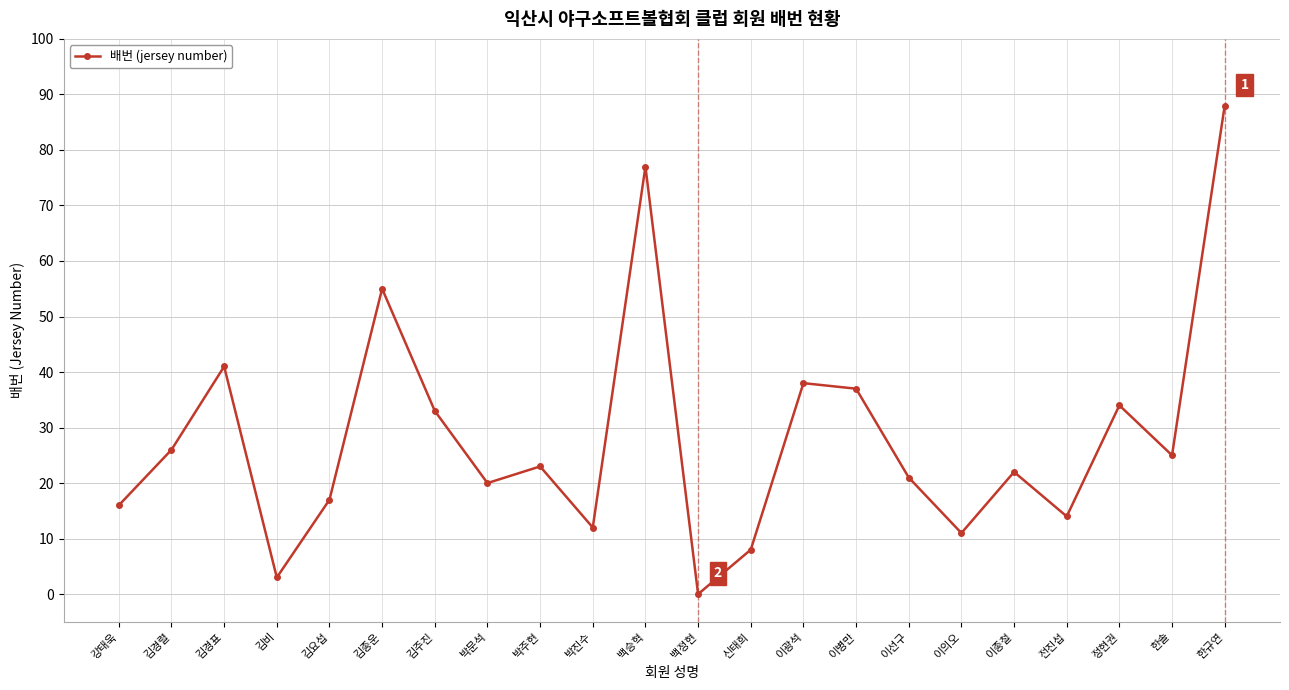

List the labels in order of value, largest first.

한규연, 백승혁, 김종운, 김경표, 이광석, 이병만, 정현권, 김주진, 김경렬, 한솔, 박주현, 이종철, 이선구, 박문석, 김요섭, 강태욱, 전진섭, 박진수, 이의오, 신태희, 김비, 백정현